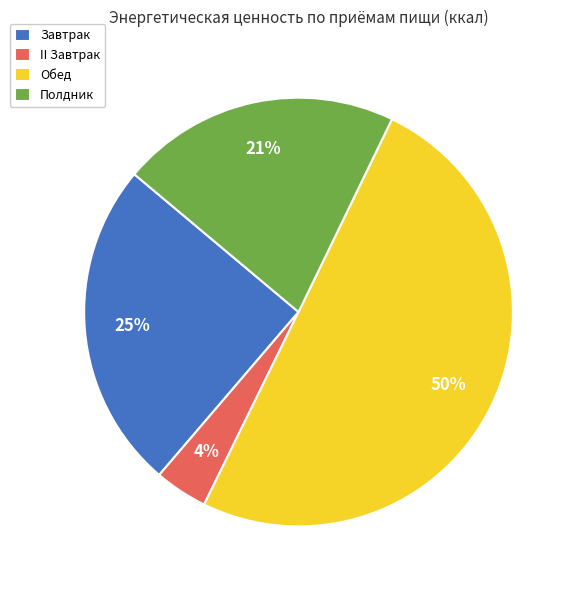

To the nearest percent, what is the difference between the largest and smallest slice percentages?

46%